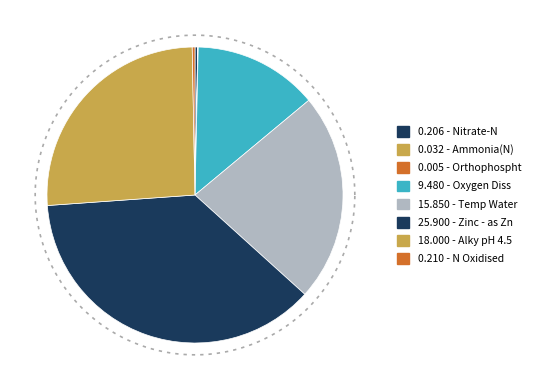

How many slices are in this pie chart?

8